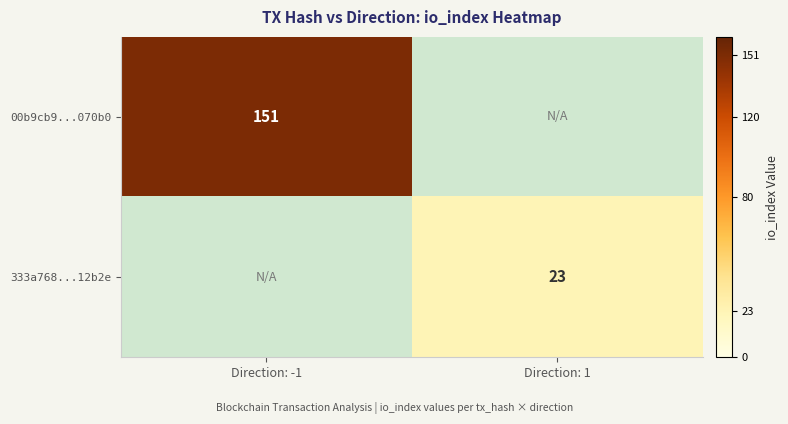

The 333a768...12b2e series shows 7 at Direction: 1. True or false?

False